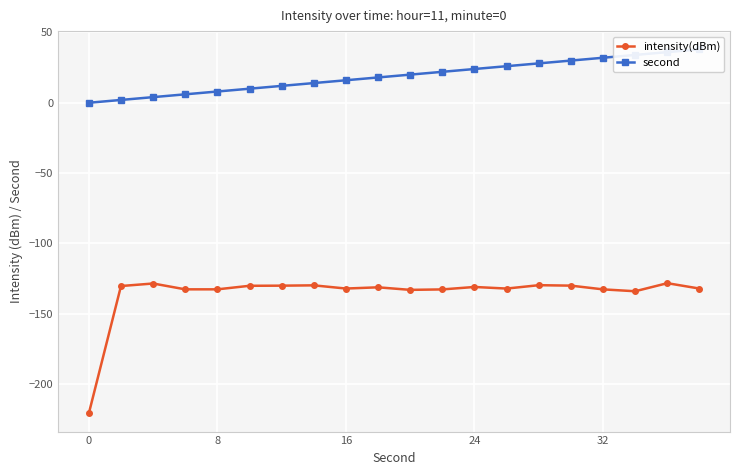

How many lines are shown in the chart?

2